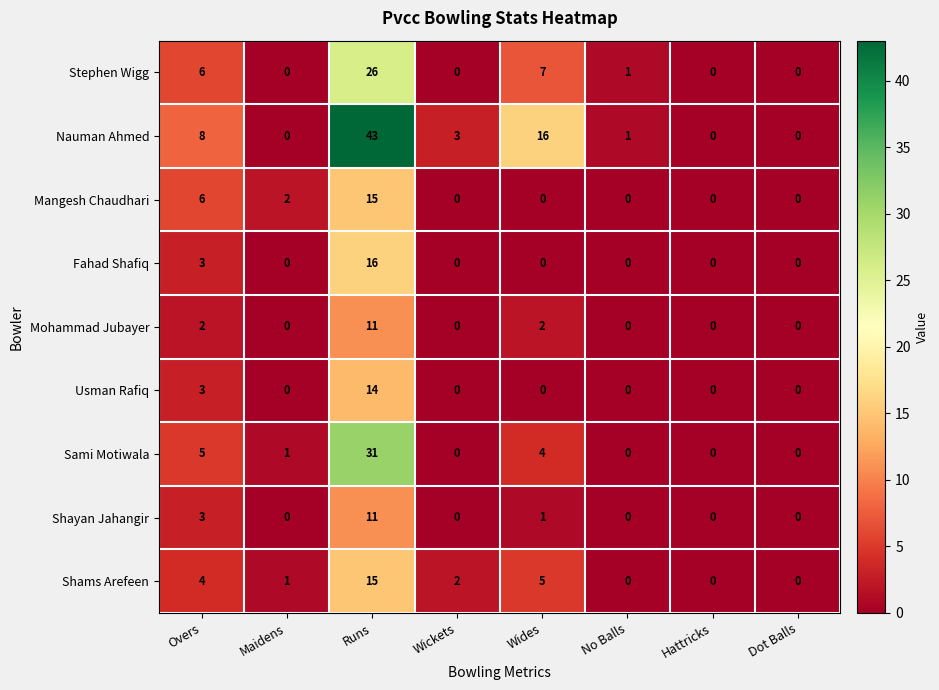

What is the sum of the Fahad Shafiq values at Wides and Overs?

3